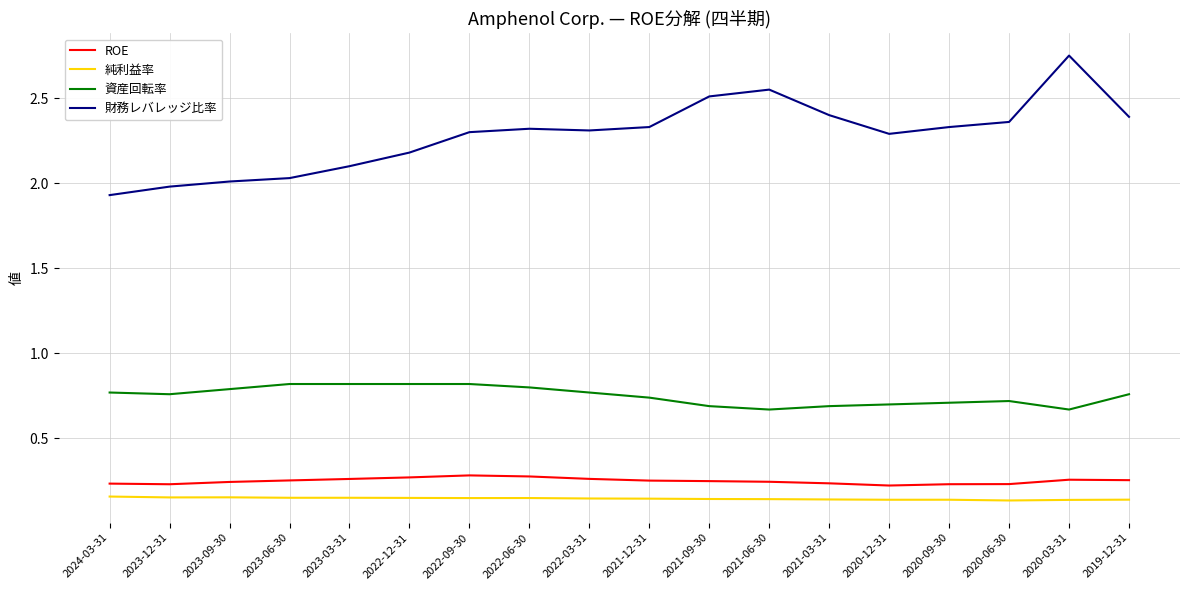

Which label corresponds to the largest value in the chart?

2020-03-31